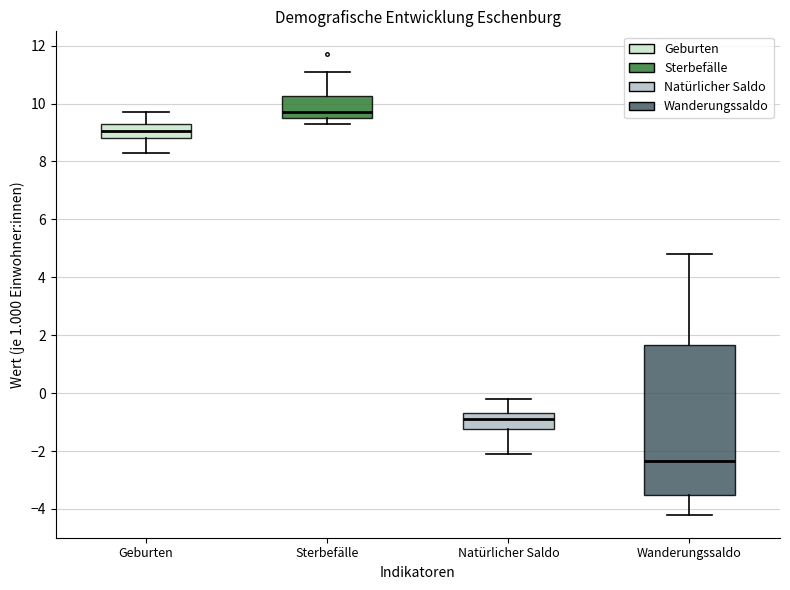

Which box has the highest median line?

Sterbefälle